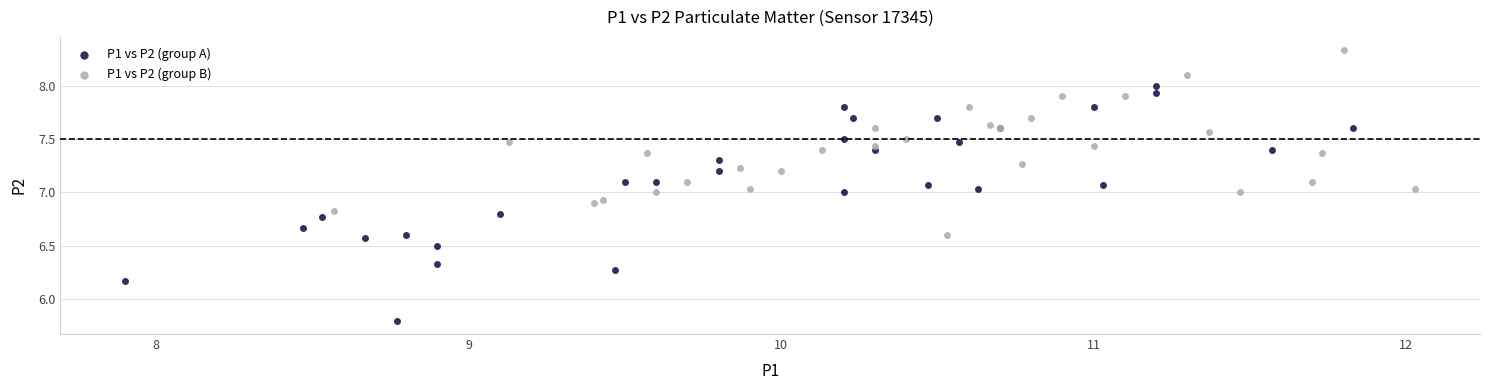

Which series has the largest Y range (max minus min)?

P1 vs P2 (group A)